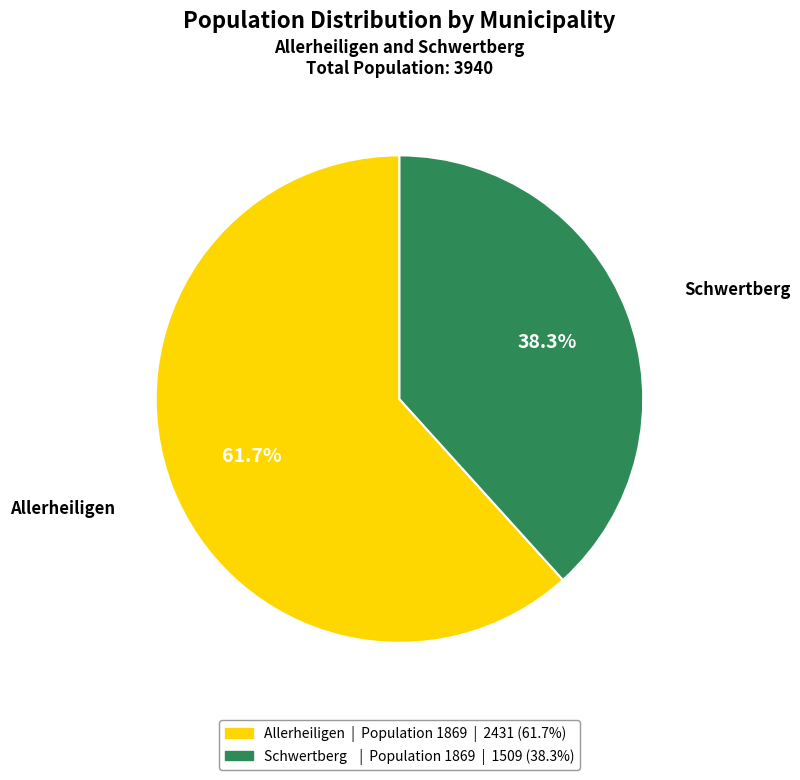

What is the smallest slice in the pie chart?

Schwertberg